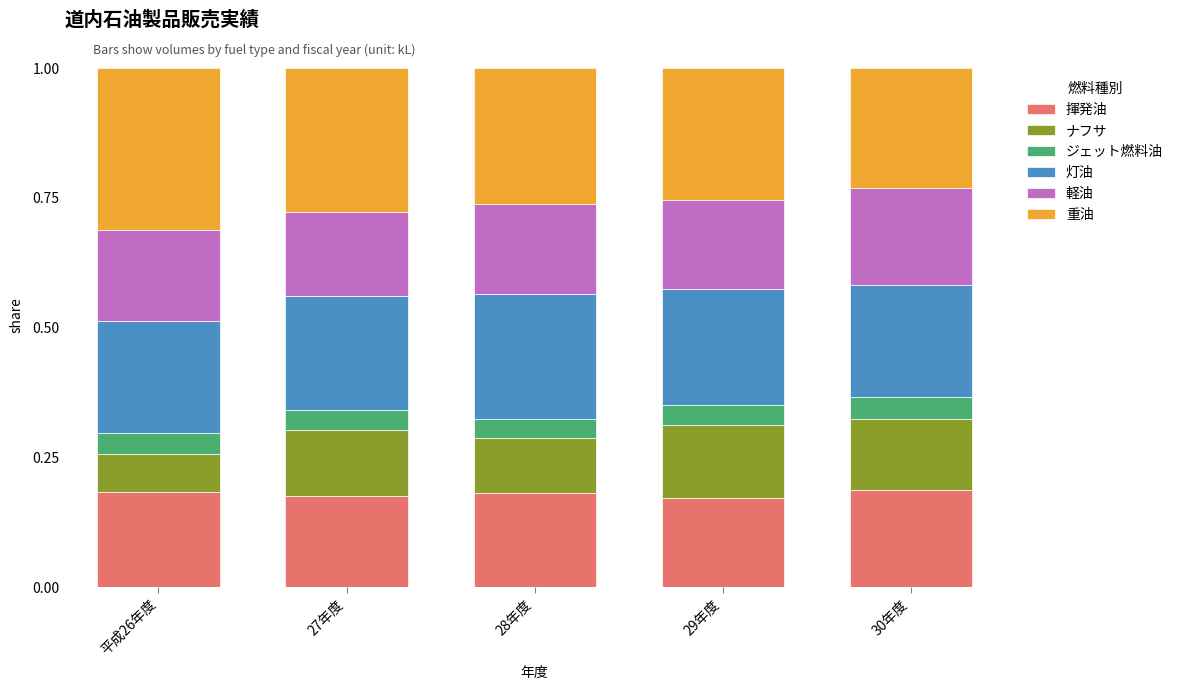

Is it true that 揮発油 equals 0.3 at 30年度?

False